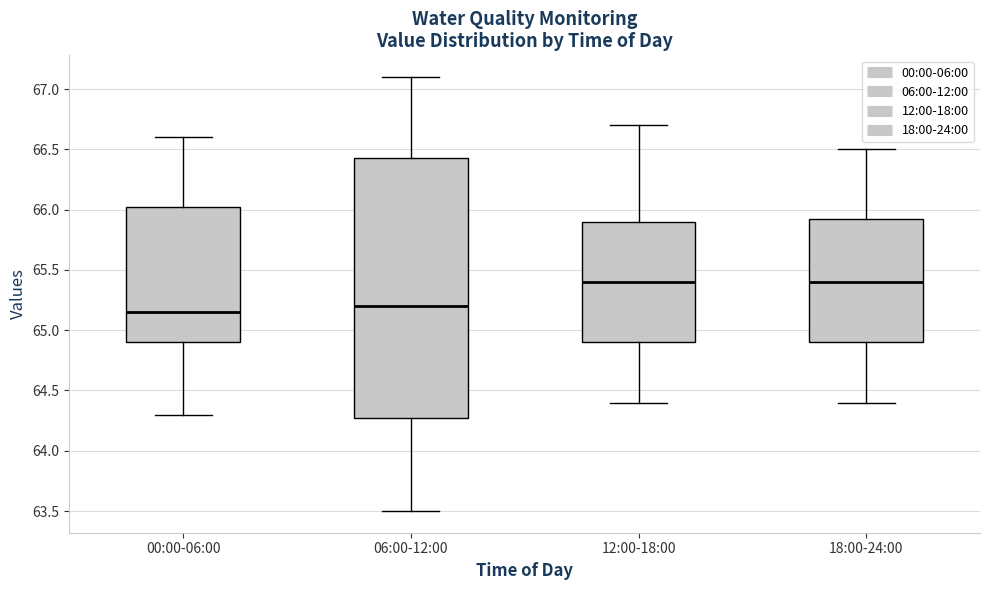

Reading left to right, read every box against the y-axis: the position of its median line, the range the box covers, and the ends of its whiskers. The values are not printed on the chart, so give them approximately, as read against the axis.

00:00-06:00: median 65.15, box 64.90 to 66.05, whiskers 64.30 to 66.60
06:00-12:00: median 65.20, box 64.30 to 66.45, whiskers 63.50 to 67.10
12:00-18:00: median 65.40, box 64.90 to 65.90, whiskers 64.40 to 66.70
18:00-24:00: median 65.40, box 64.90 to 65.95, whiskers 64.40 to 66.50